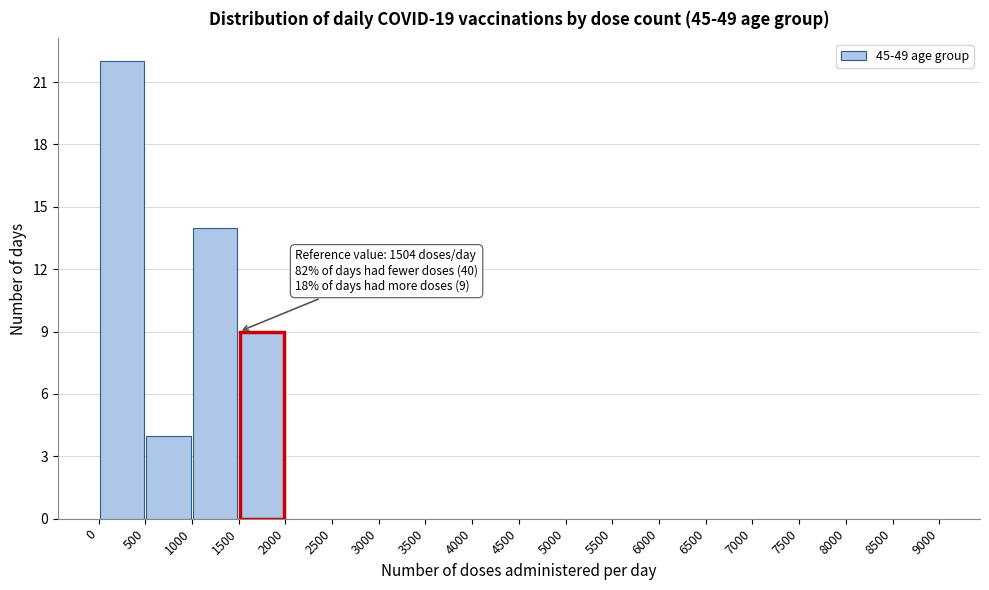

Over which range of the x-axis is the bar tallest?

0 to 500